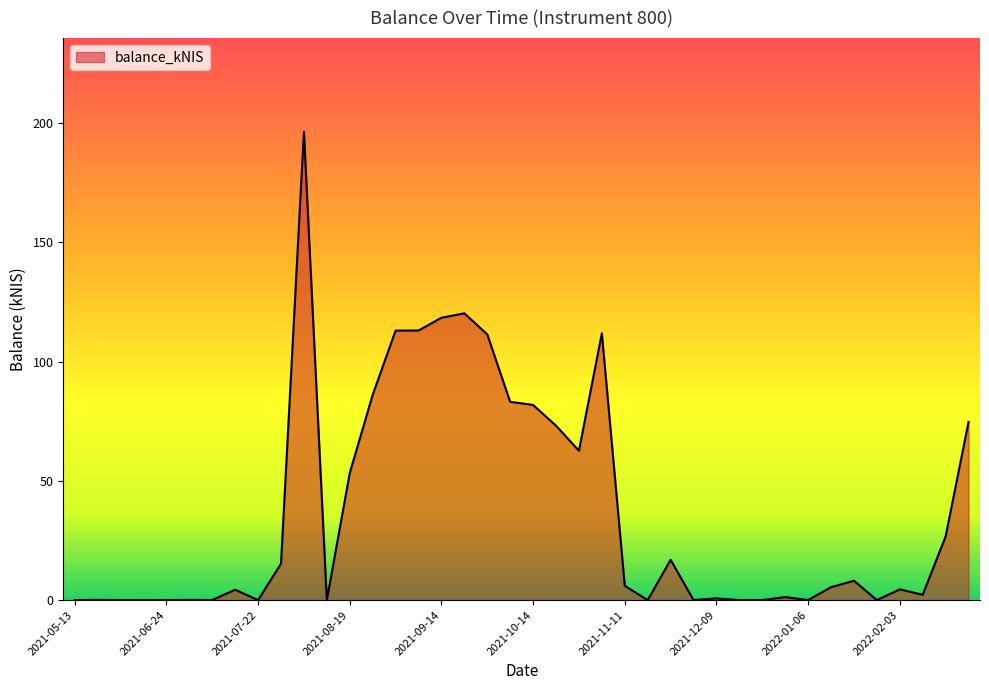

What is the difference between the maximum and minimum values?

196.3